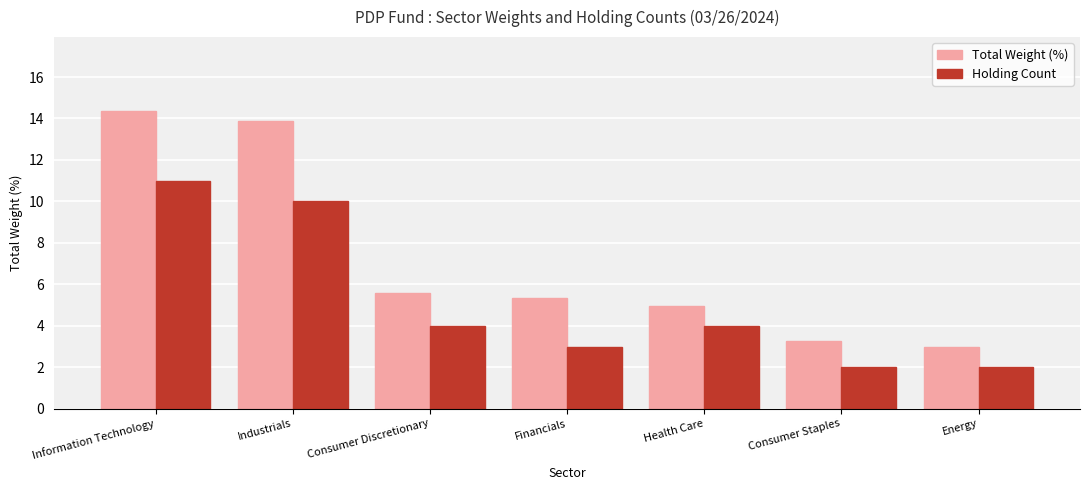

Which series has the largest total across all categories?

Total Weight (%)